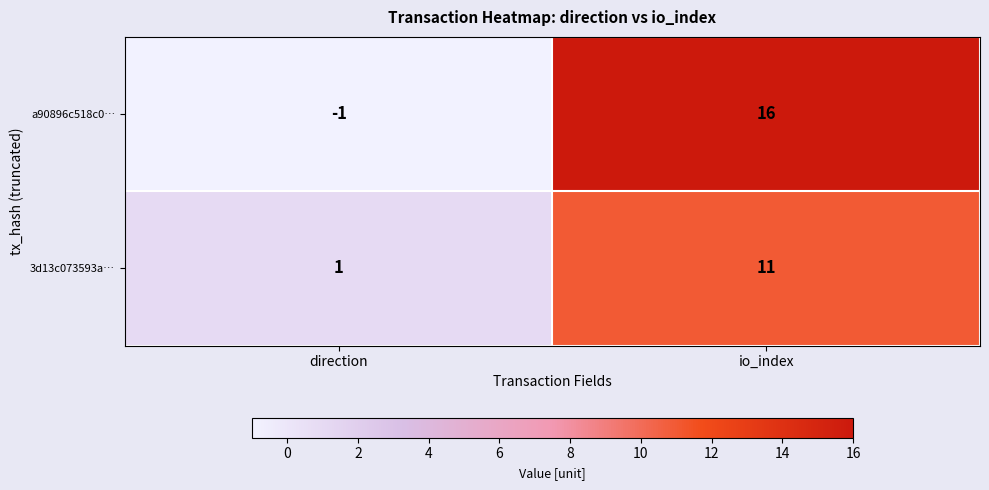

At which label is a90896c518c0… closest to 7?

direction